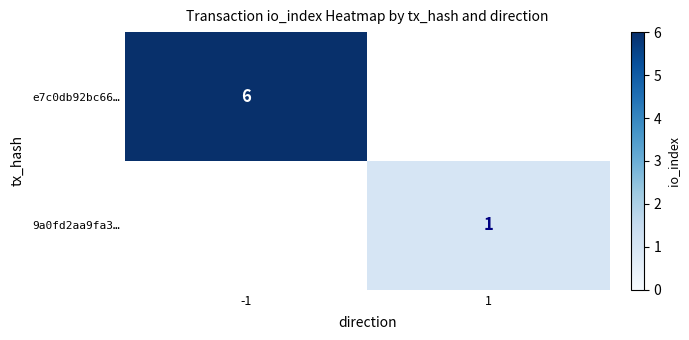

Which label corresponds to the largest value in the chart?

-1